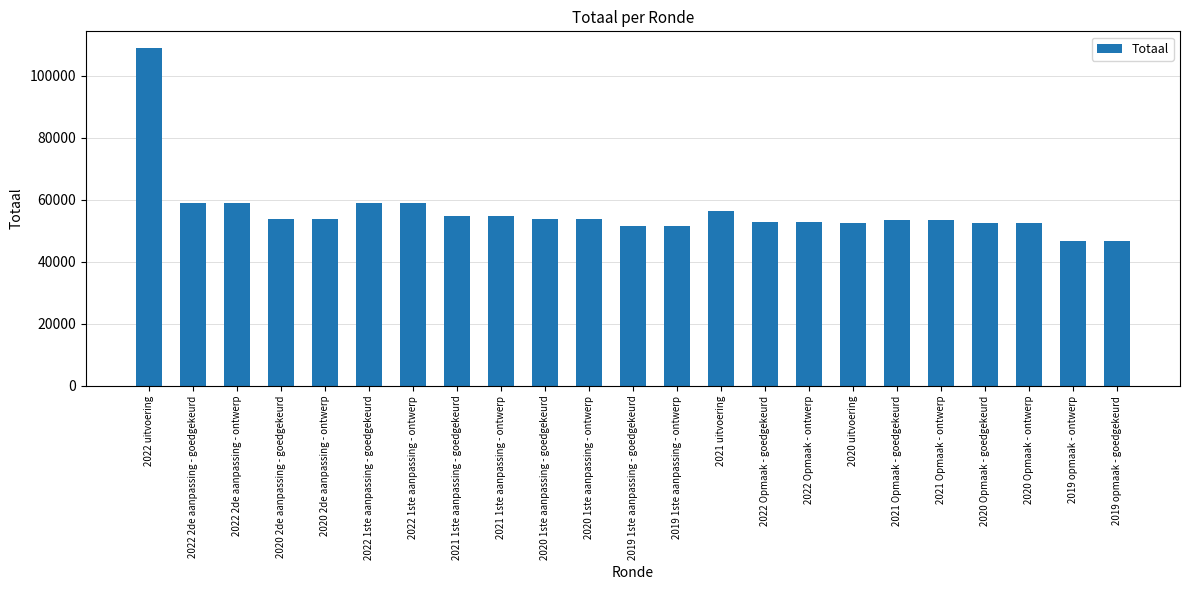

How many series are shown in this chart?

1